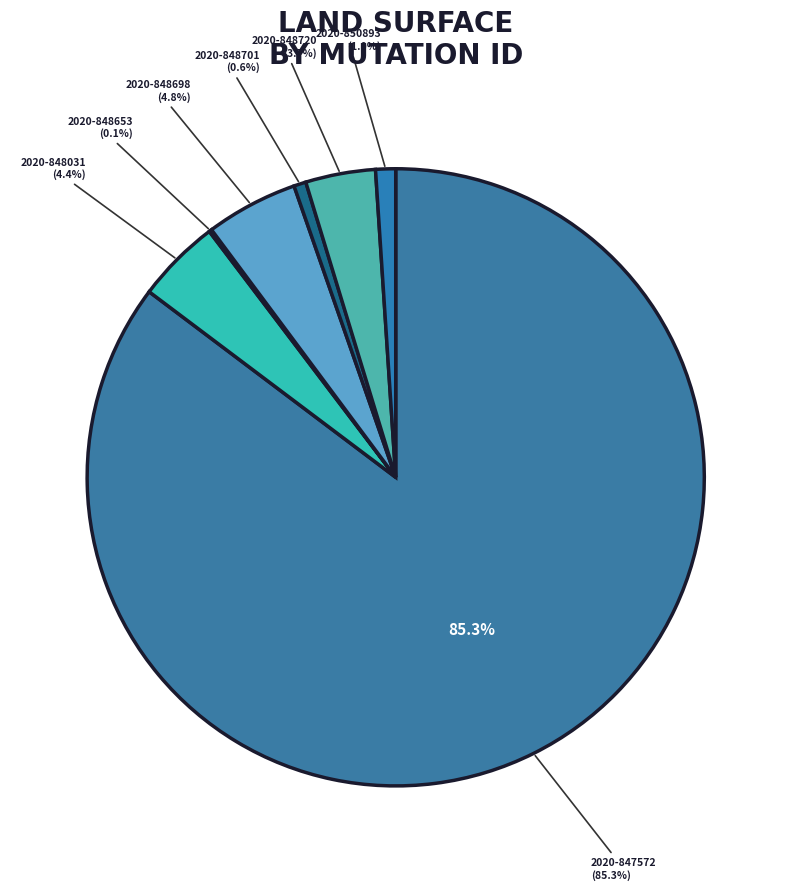

How many slices are in this pie chart?

7